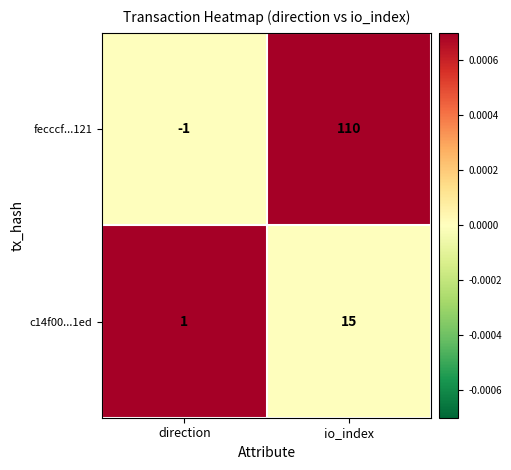

At which category does the chart reach its peak across all series?

io_index